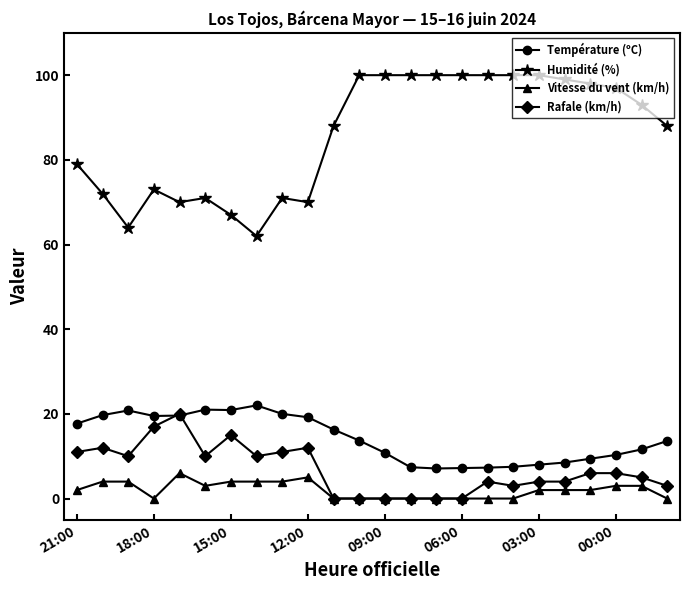

Which series has the widest spread of values?

Humidité (%)